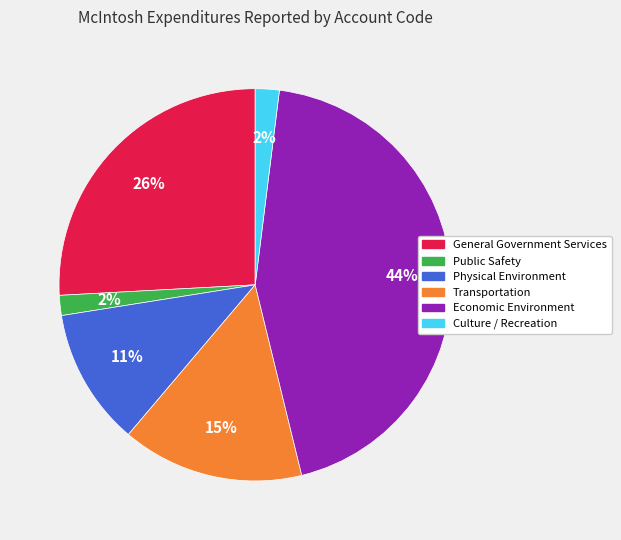

Count the number of slices in the pie.

6